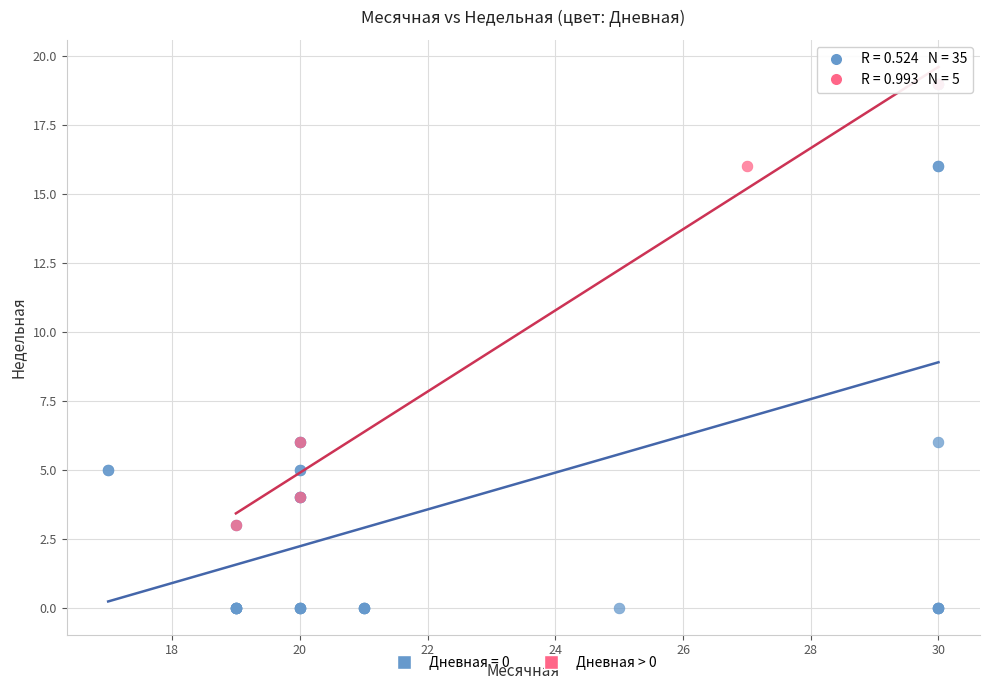

Which series has the largest Y range (max minus min)?

Дневная = 0